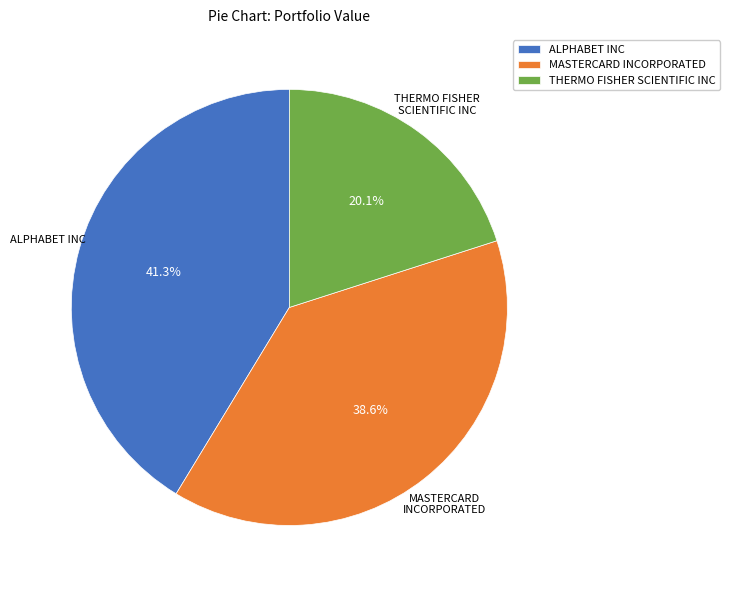

True or false: ALPHABET INC accounts for 56% of the total.

False